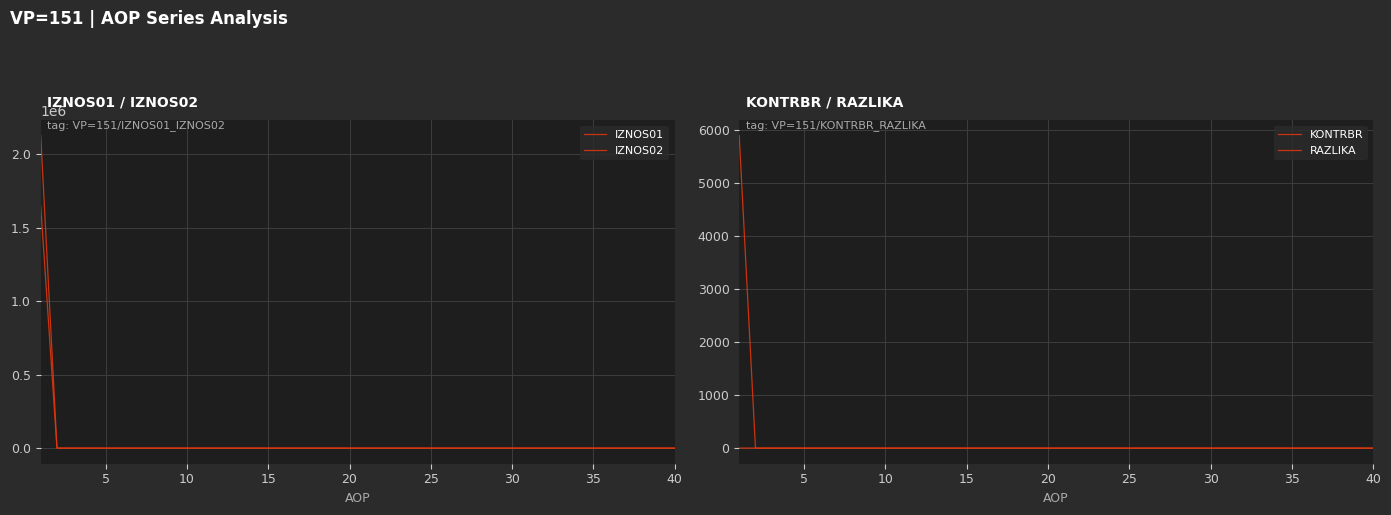

The RAZLIKA series shows -0.1 at 30. True or false?

False